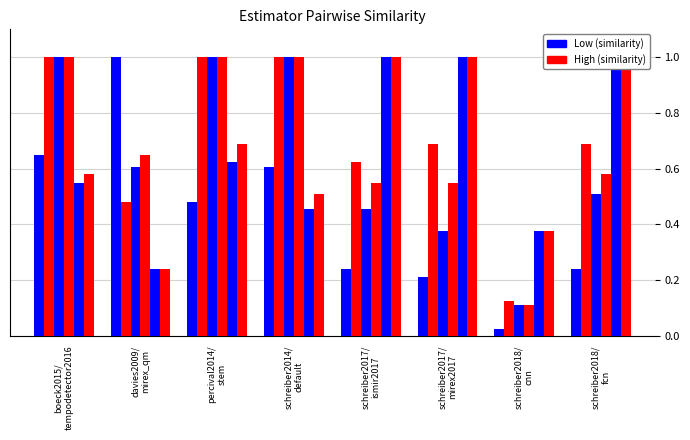

How many data points does each series have?

8